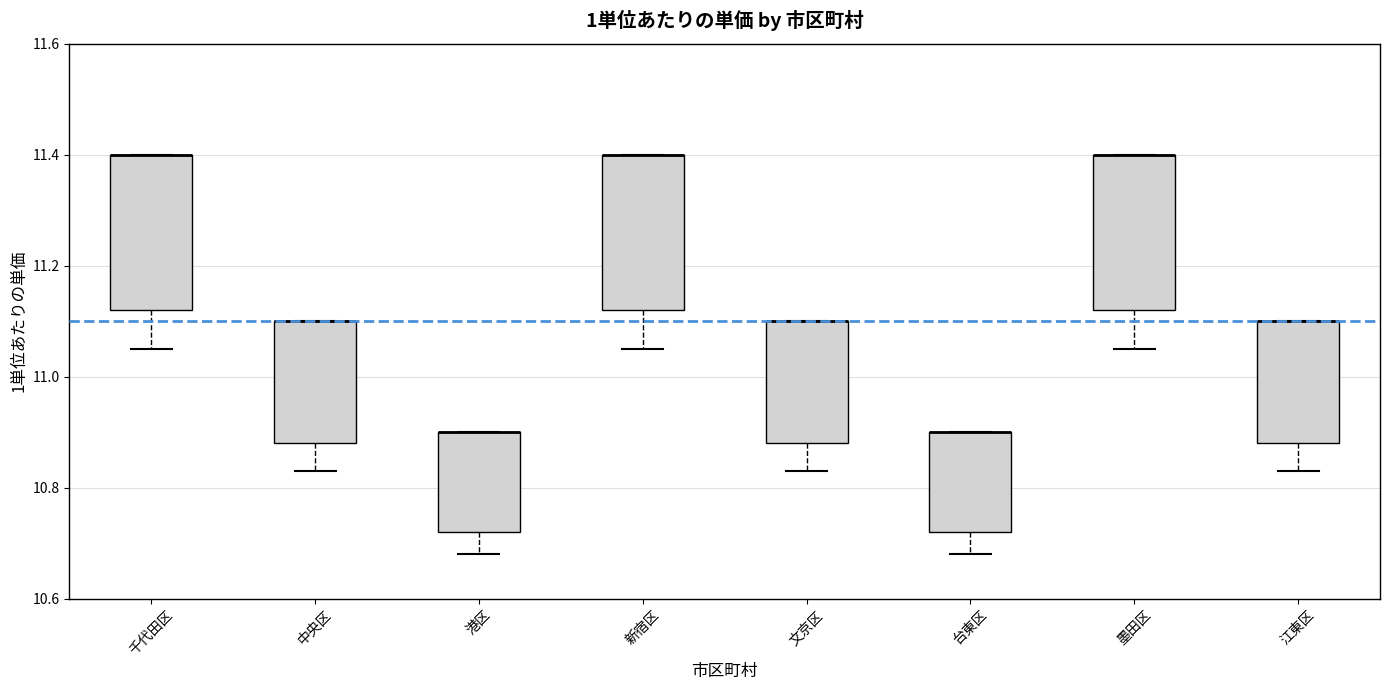

Reading left to right, read every box against the y-axis: the position of its median line, the range the box covers, and the ends of its whiskers. The values are not printed on the chart, so give them approximately, as read against the axis.

千代田区: median 11.40 (drawn on the box's upper edge), box 11.12 to 11.40, whiskers 11.06 to 11.40
中央区: median 11.10 (drawn on the box's upper edge), box 10.88 to 11.10, whiskers 10.84 to 11.10
港区: median 10.90 (drawn on the box's upper edge), box 10.72 to 10.90, whiskers 10.68 to 10.90
新宿区: median 11.40 (drawn on the box's upper edge), box 11.12 to 11.40, whiskers 11.06 to 11.40
文京区: median 11.10 (drawn on the box's upper edge), box 10.88 to 11.10, whiskers 10.84 to 11.10
台東区: median 10.90 (drawn on the box's upper edge), box 10.72 to 10.90, whiskers 10.68 to 10.90
墨田区: median 11.40 (drawn on the box's upper edge), box 11.12 to 11.40, whiskers 11.06 to 11.40
江東区: median 11.10 (drawn on the box's upper edge), box 10.88 to 11.10, whiskers 10.84 to 11.10